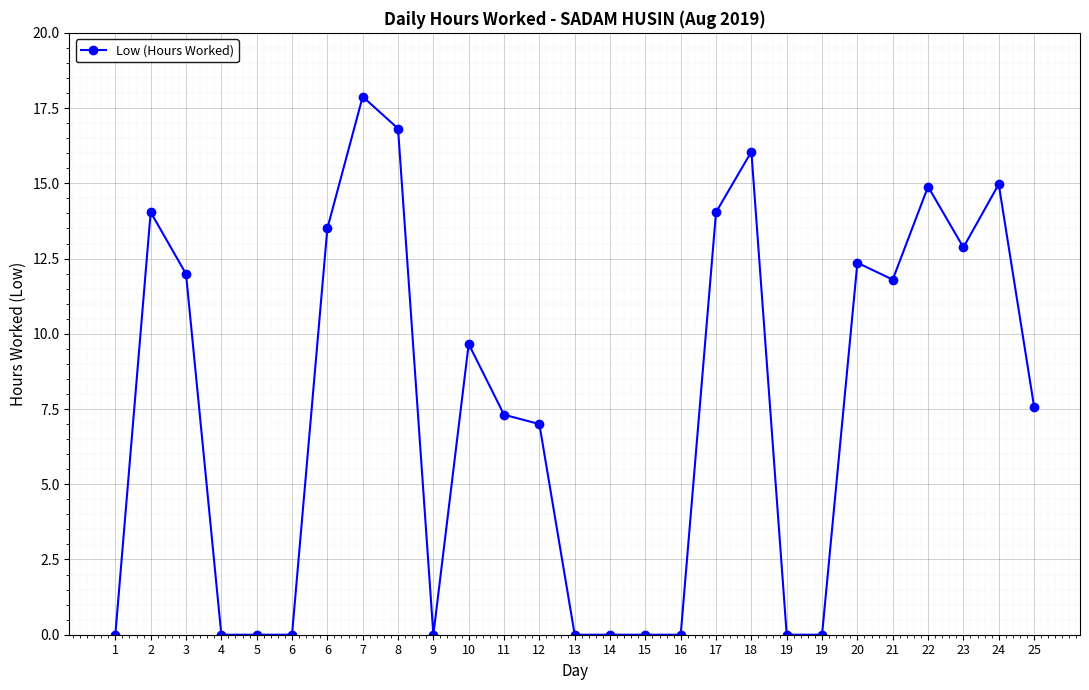

At which category does the chart reach its peak across all series?

7